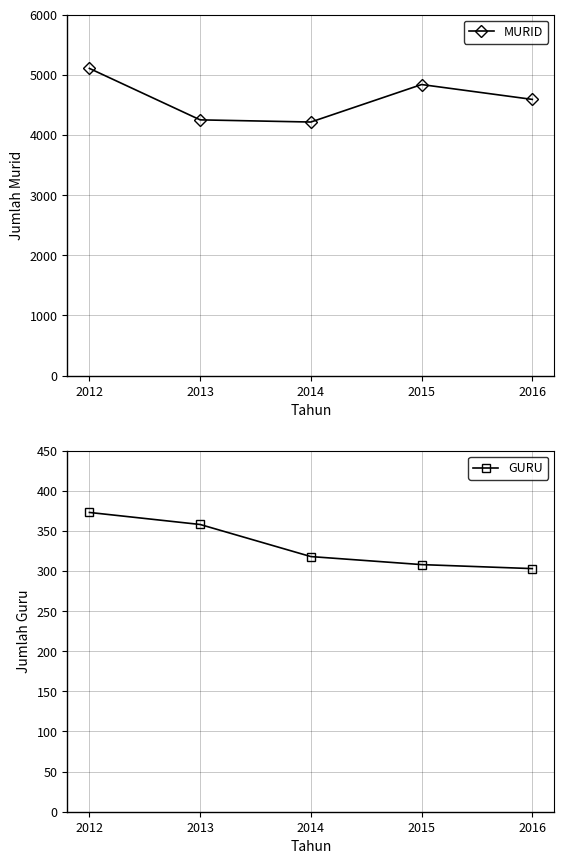

At 2016, list the series in order from smallest to largest.

GURU, MURID